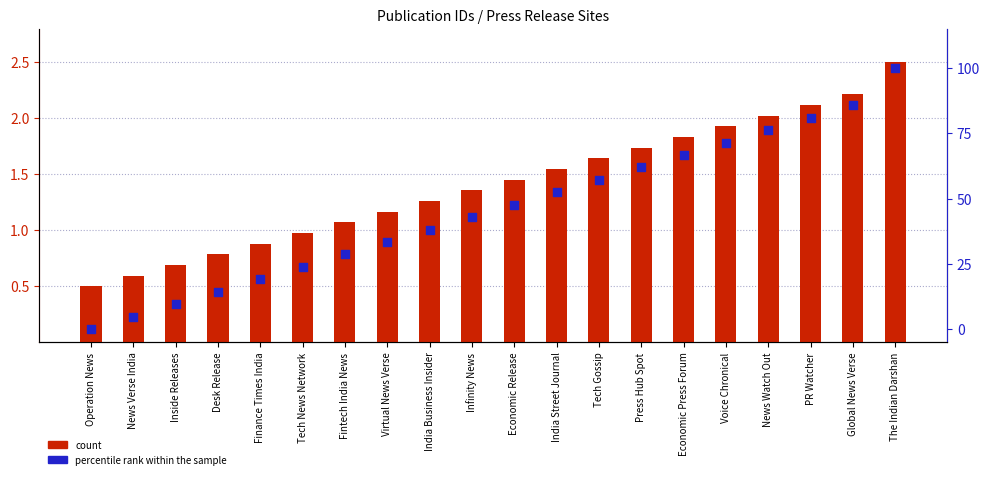

Is the value of percentile rank within the sample at India Street Journal greater than the value of count at India Street Journal?

Yes